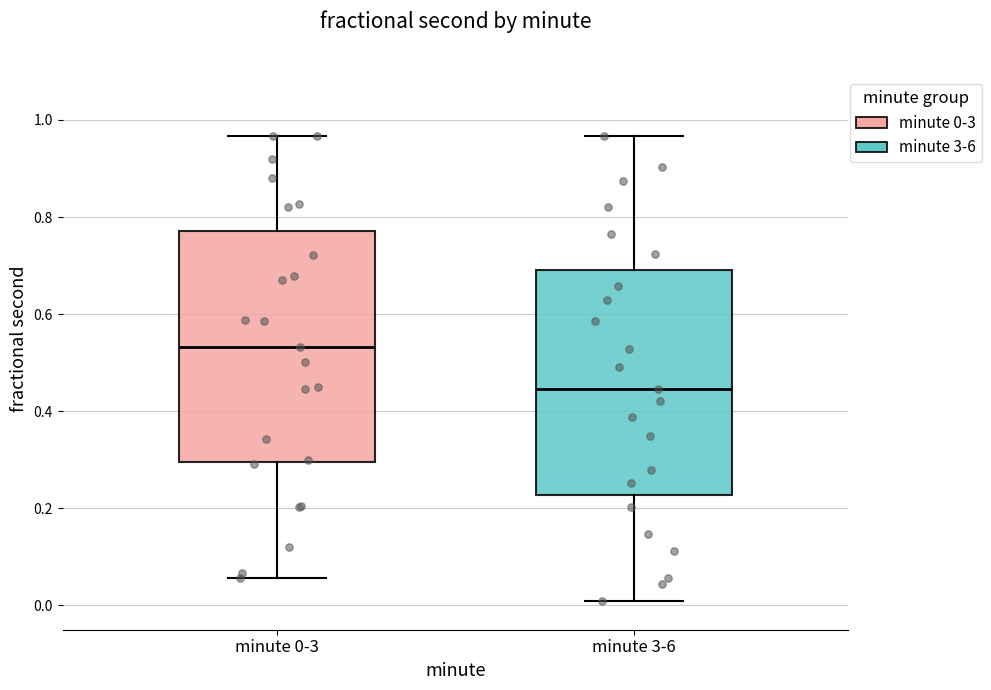

Where is the lower edge of the box for minute 3-6 on the y-axis? The values are not printed on the chart, so give them approximately, as read against the axis.

0.22